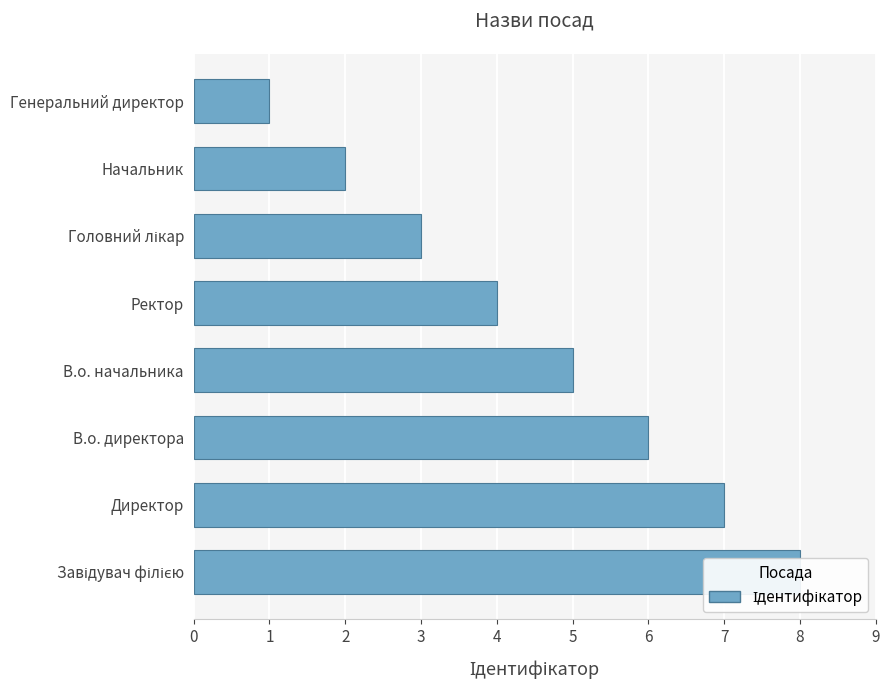

What is the value of the 6th bar from the left?

3